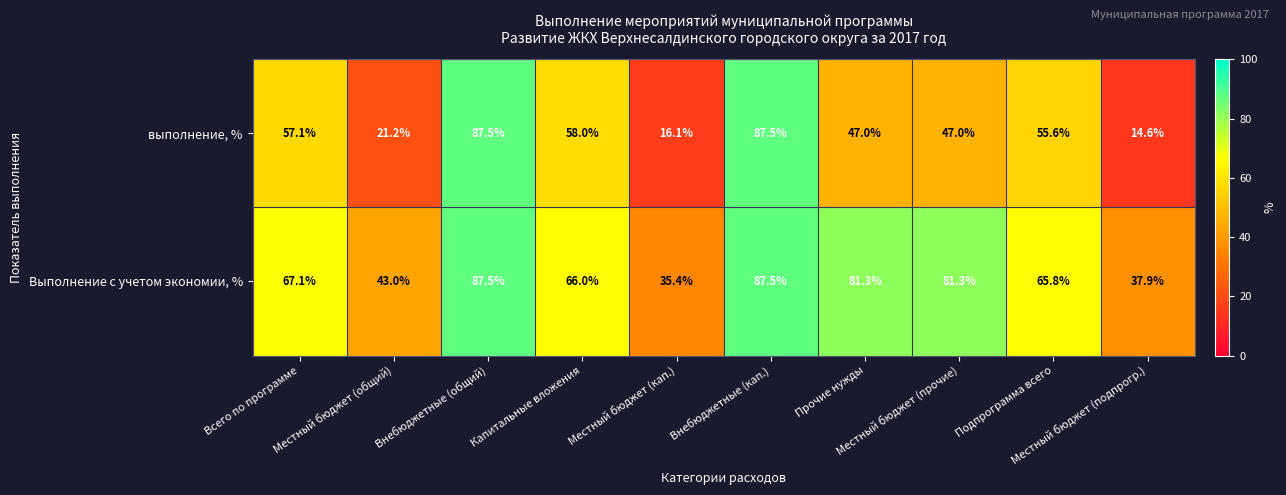

At how many categories does at least one series exceed 15?

10